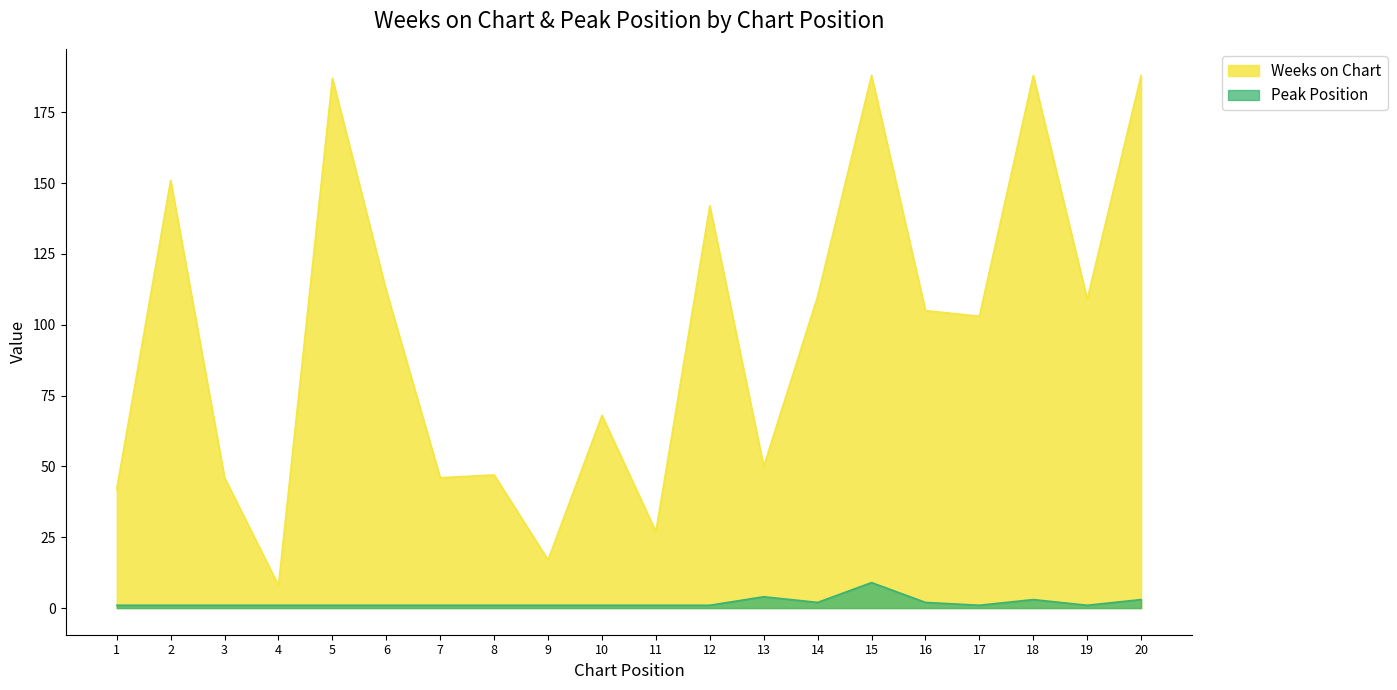

At how many categories does at least one series exceed 63?

12